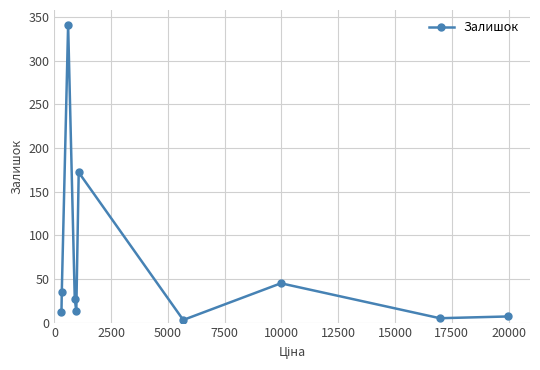

What is the greatest value displayed?

341